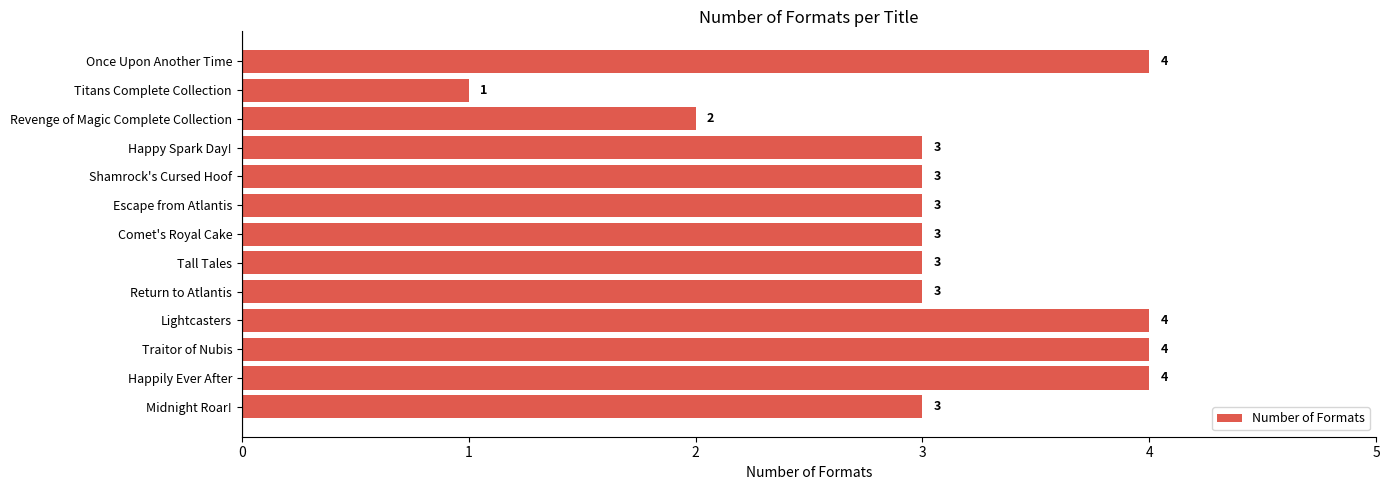

Where is the data nearest to the value 2?

Revenge of Magic Complete Collection